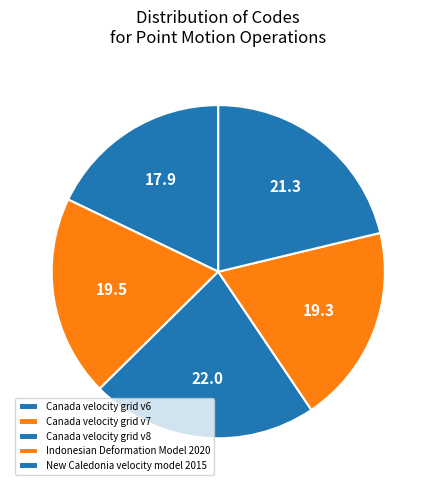

Which has a higher value, Canada velocity grid v6 or Canada velocity grid v8?

Canada velocity grid v8